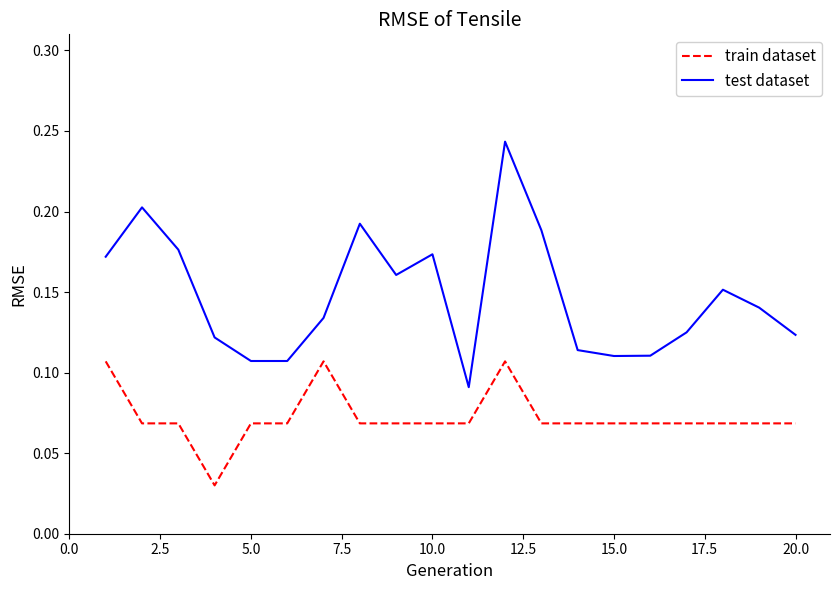

Rank the series by their average value, from lowest to highest.

train dataset, test dataset